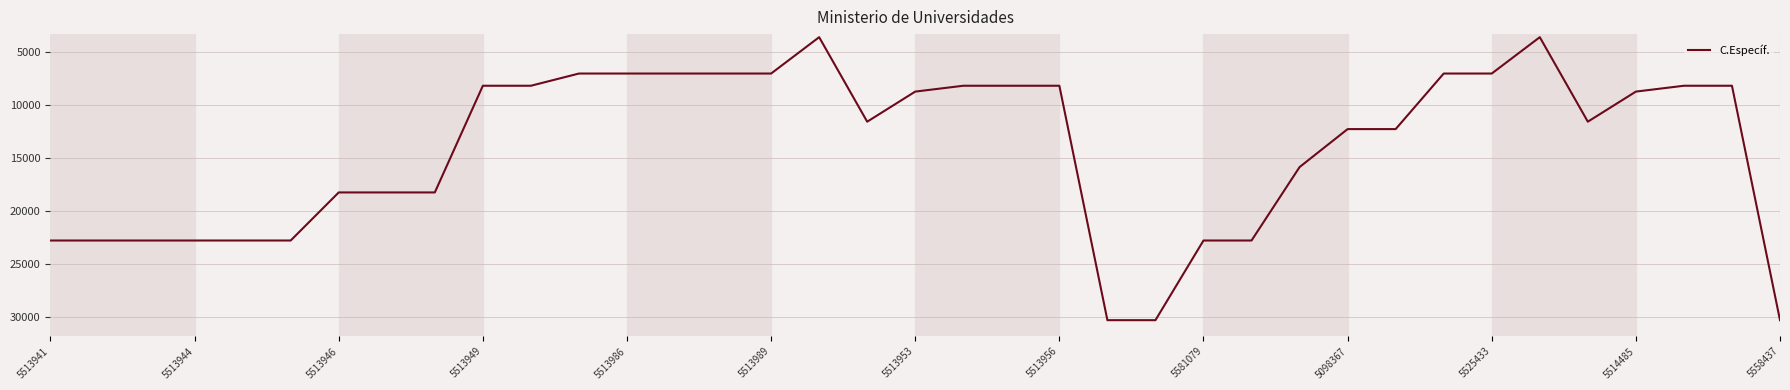

What is the sum of all values?

523283.7